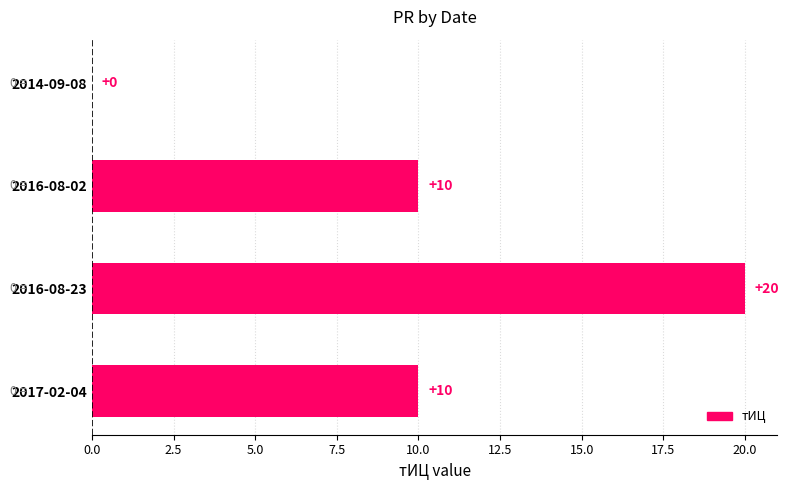

The value at 2016-08-02 is 7. True or false?

False